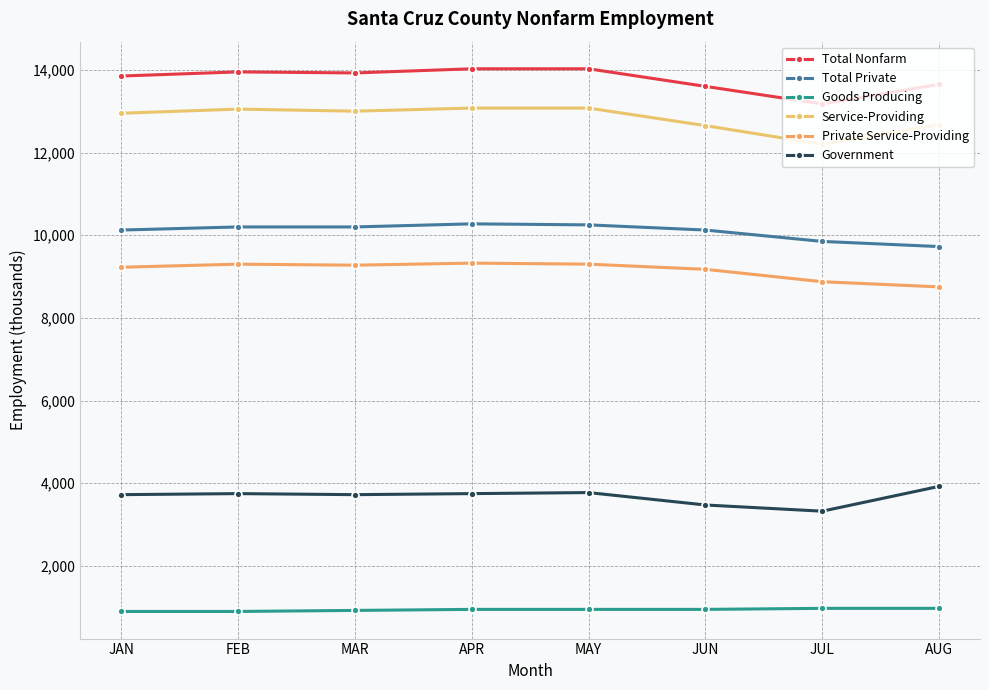

True or false: Total Nonfarm and Total Private cross at least once.

False